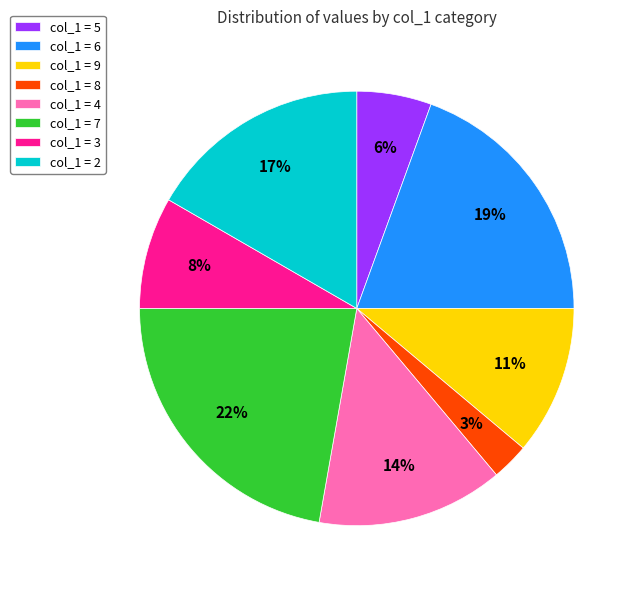

Count the number of slices in the pie.

8